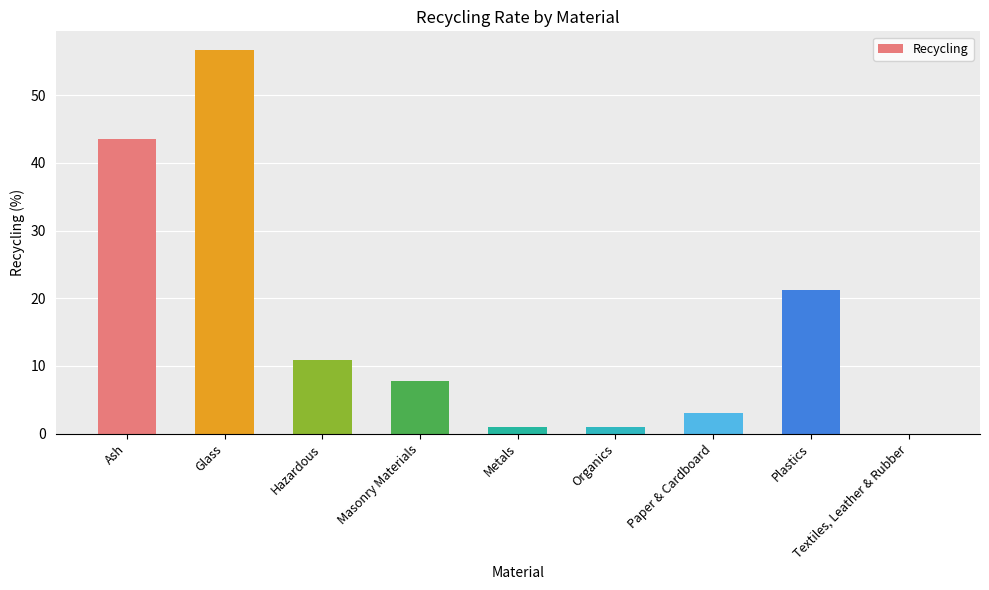

Approximately how many times larger is the value at Glass compared to Ash?

1.3